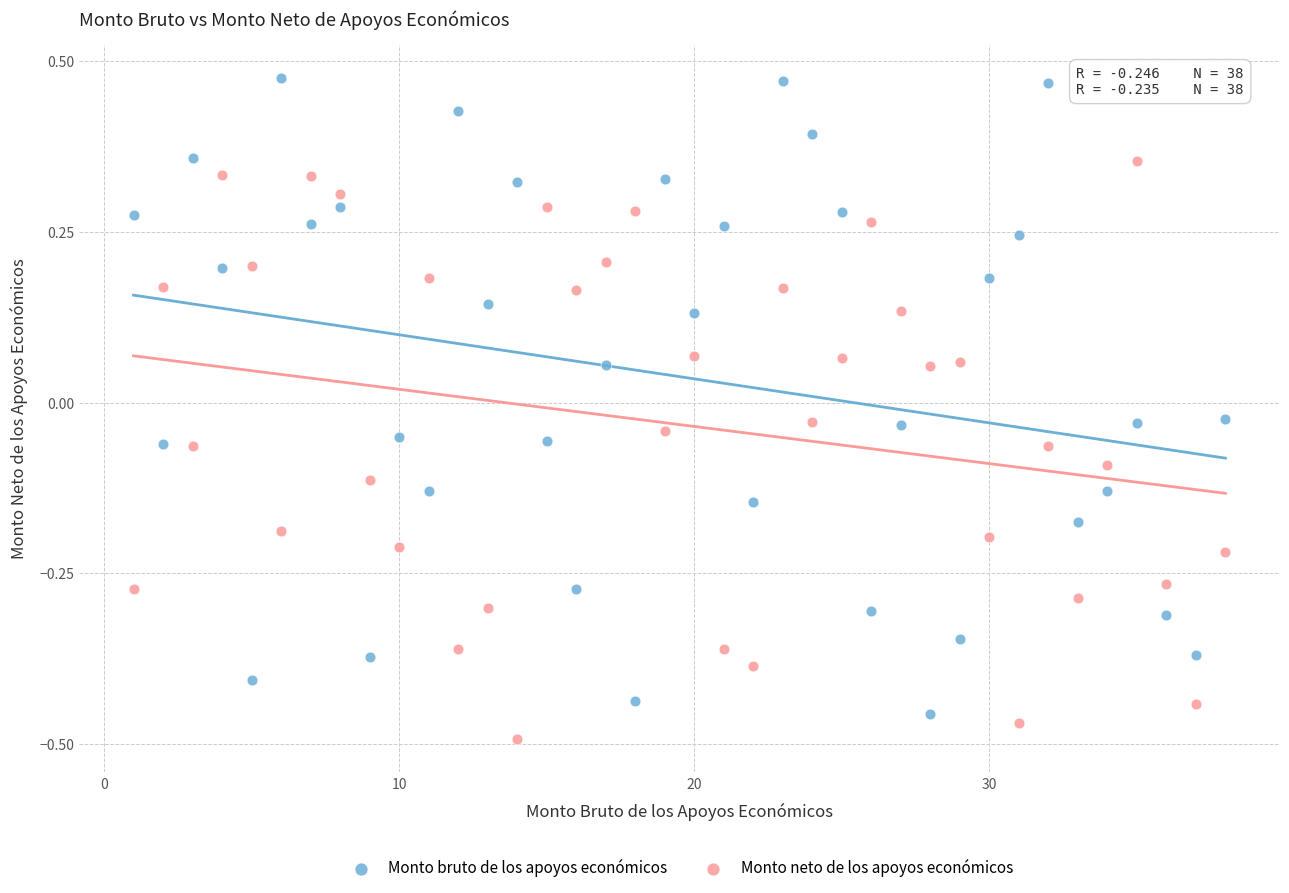

What are all the series names shown in the legend?

Monto bruto de los apoyos económicos, Monto neto de los apoyos económicos